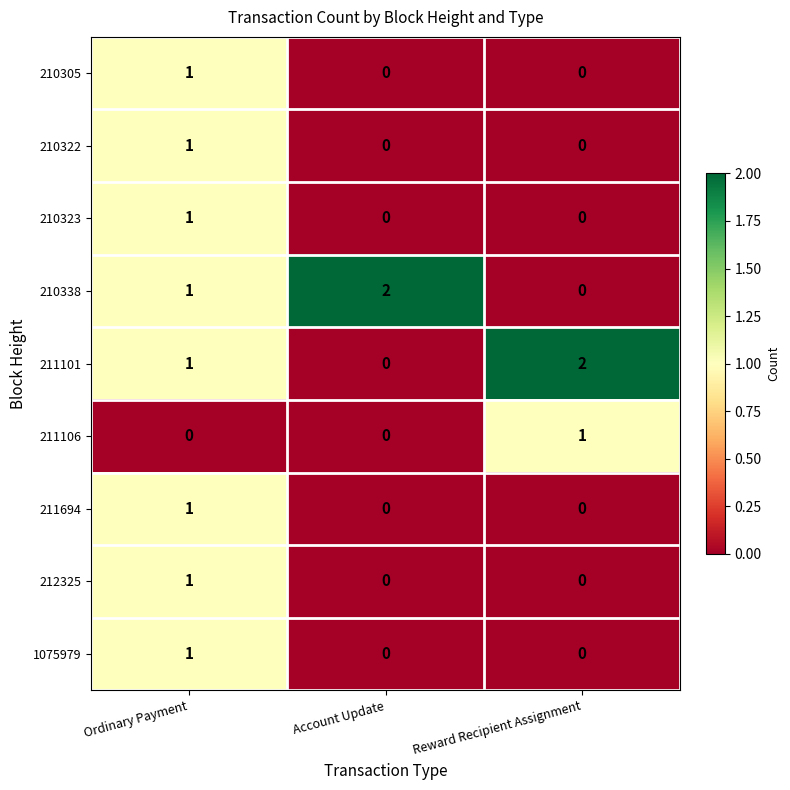

At which label does 210323 reach its peak?

Ordinary Payment